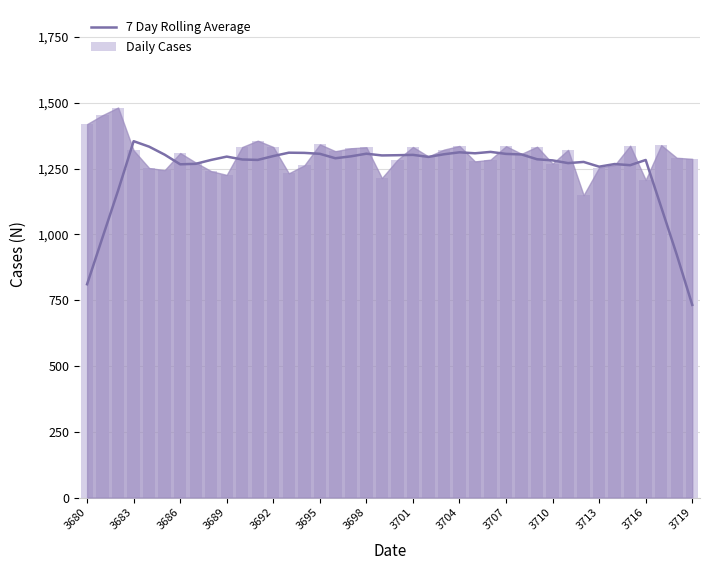

What is the difference between the maximum and minimum values in the Daily Cases series?

333.0